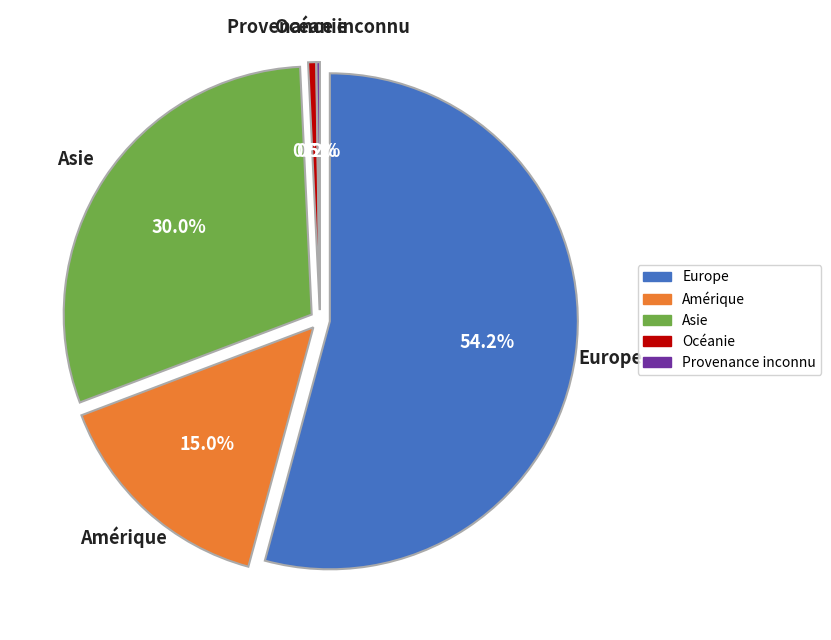

How many slices are in this pie chart?

5